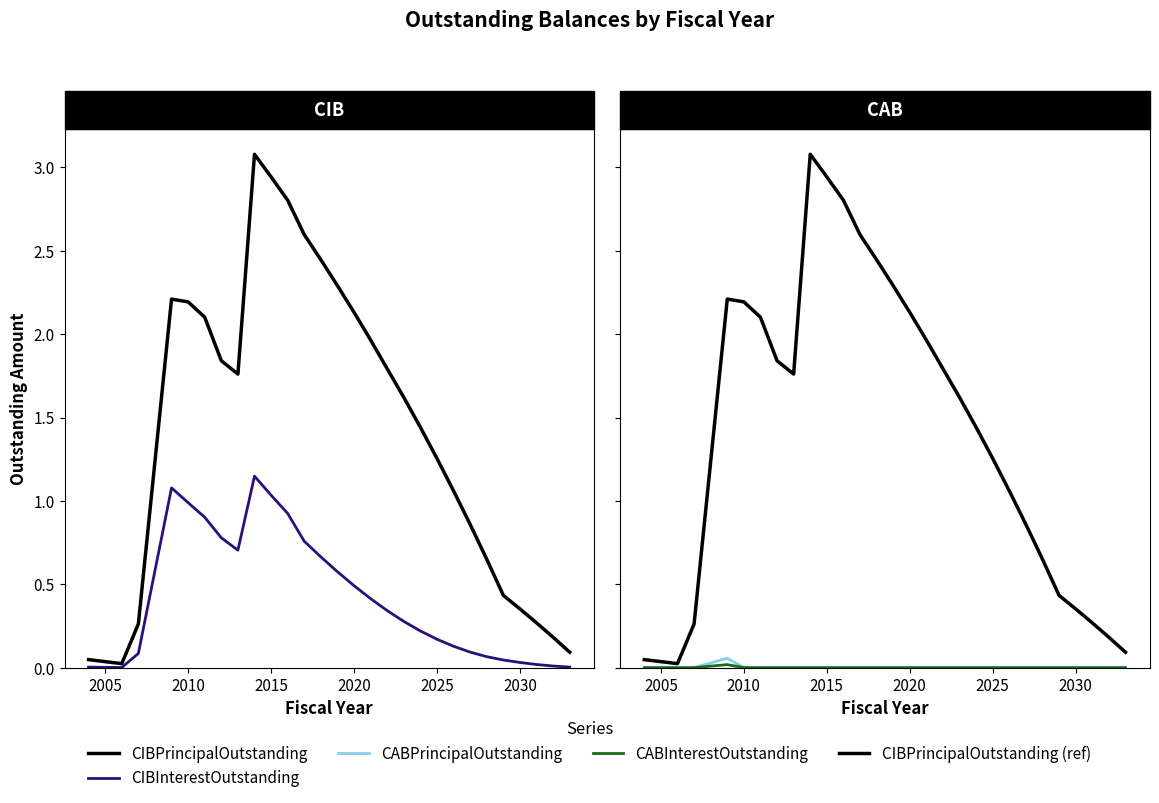

What are all the series names shown in the legend?

CIBPrincipalOutstanding, CIBInterestOutstanding, CABPrincipalOutstanding, CABInterestOutstanding, CIBPrincipalOutstanding (ref)